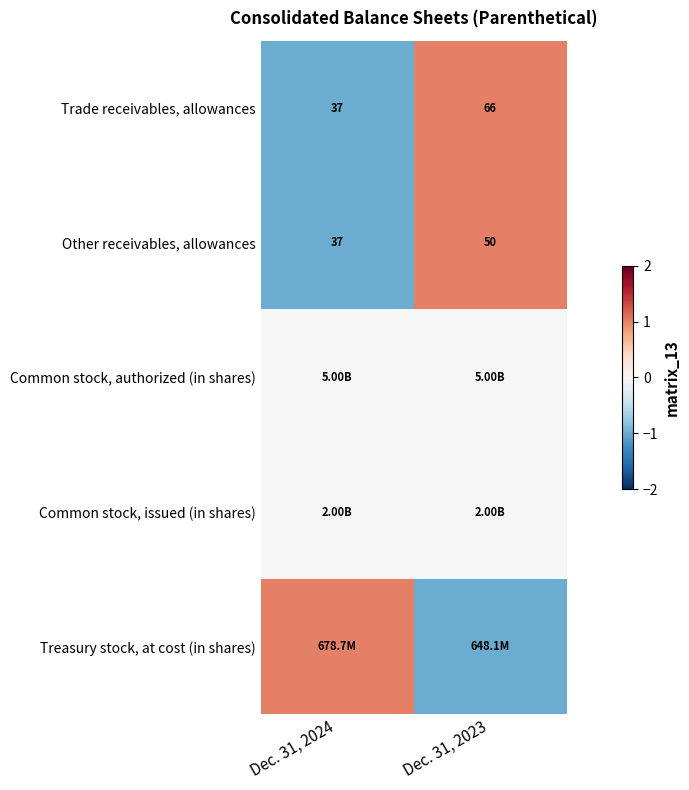

What is the sum of all Trade receivables, allowances values?

103